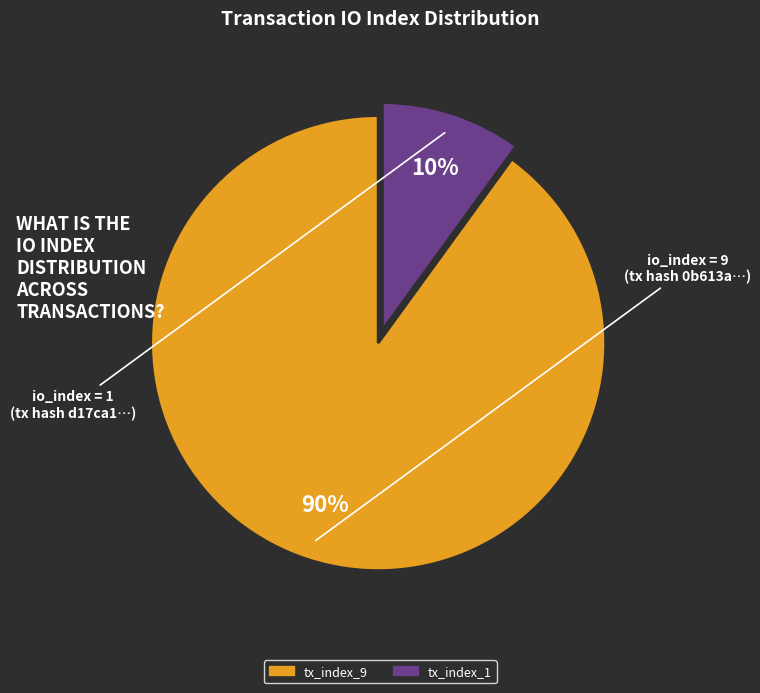

Do tx_index_9 and tx_index_1 together represent more than half of the pie?

Yes